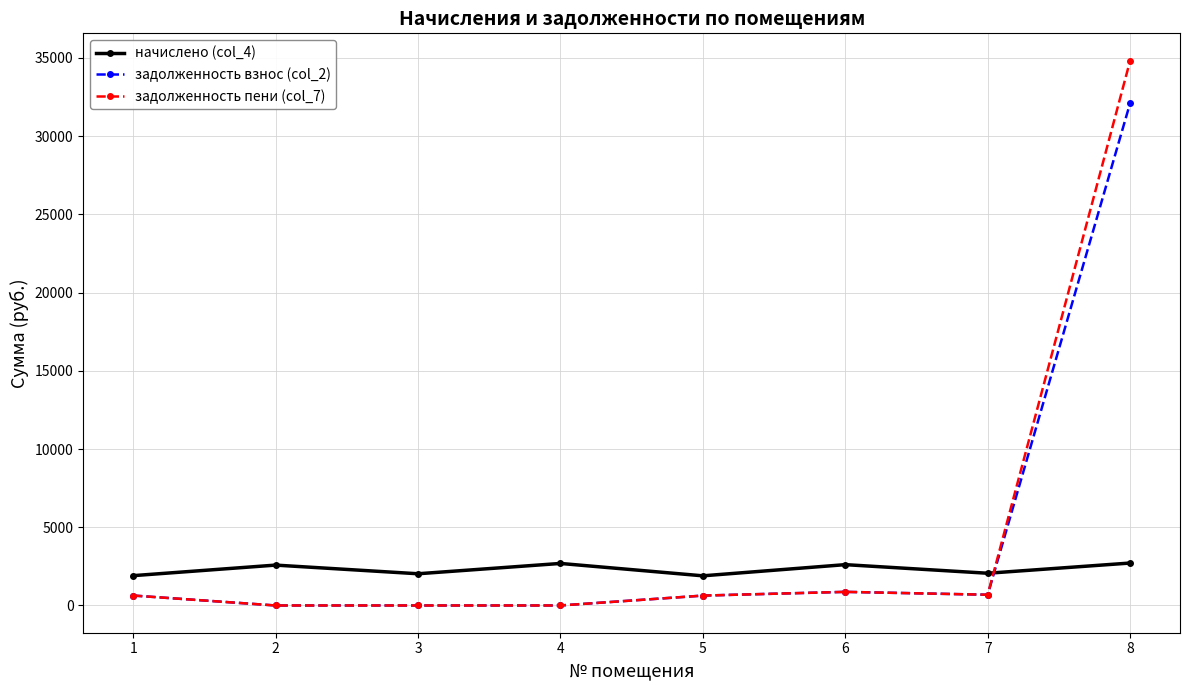

Is the value of задолженность взнос (col_2) at 8 greater than the value of начислено (col_4) at 7?

Yes